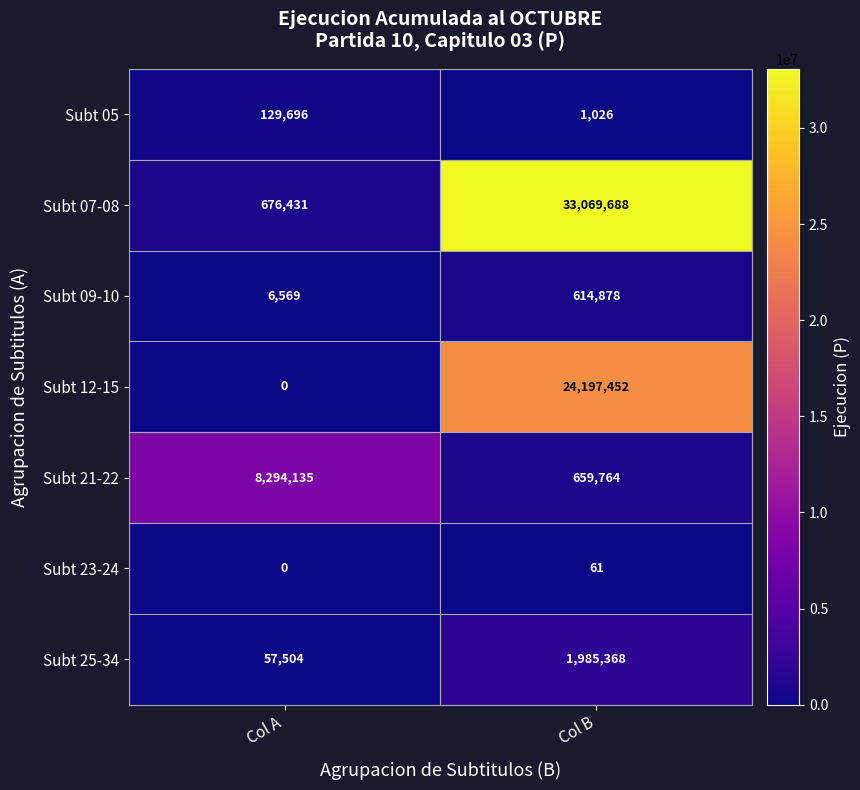

At which label is Subt 09-10 closest to 310723?

Col A